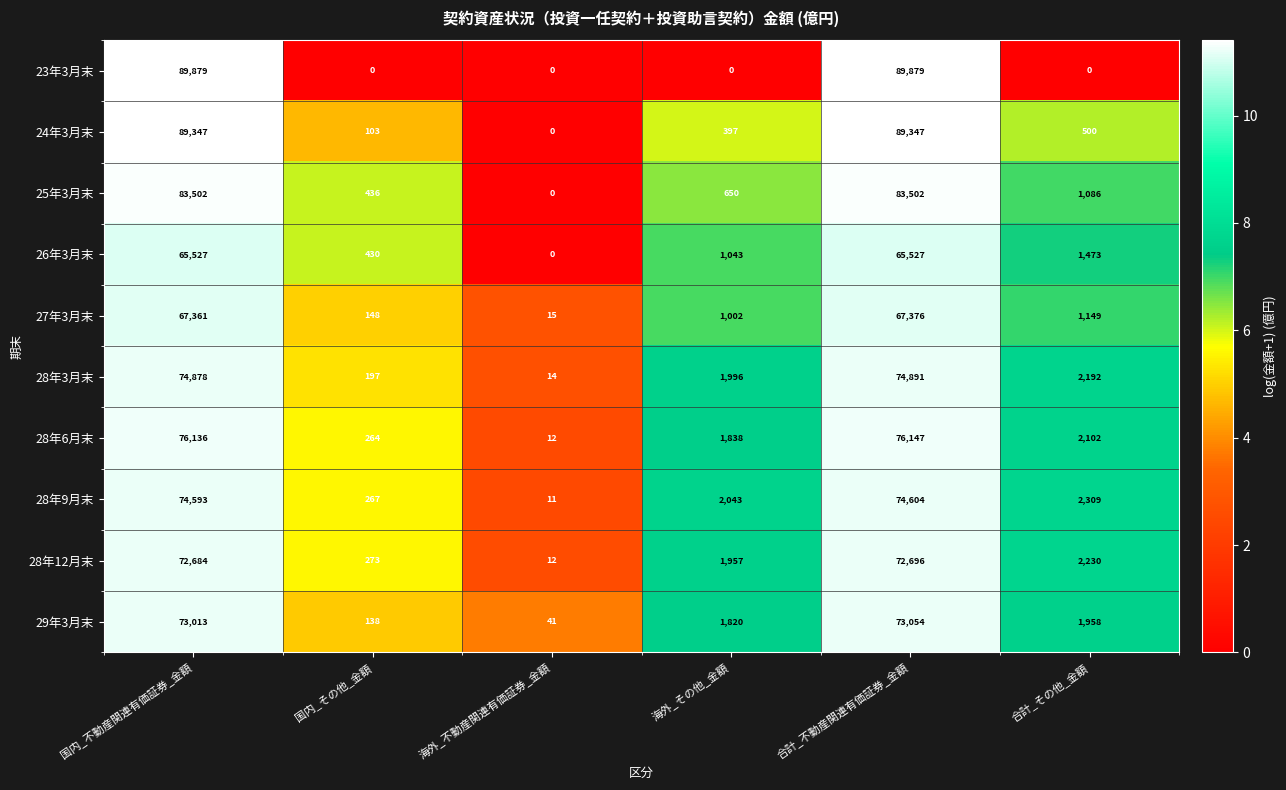

Is it true that 28年6月末 equals 2102 at 合計_その他_金額?

True